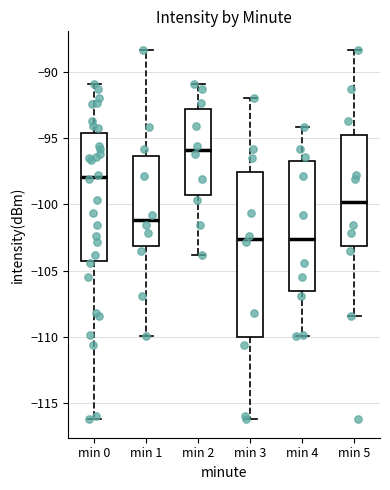

Reading left to right, read every box against the y-axis: the position of its median line, the range the box covers, and the ends of its whiskers. The values are not printed on the chart, so give them approximately, as read against the axis.

min 0: median -98.0, box -104.5 to -94.5, whiskers -116.0 to -91.0
min 1: median -101.0, box -103.0 to -96.5, whiskers -110.0 to -88.5
min 2: median -96.0, box -99.5 to -93.0, whiskers -104.0 to -91.0
min 3: median -102.5, box -110.0 to -97.5, whiskers -116.0 to -92.0
min 4: median -102.5, box -106.5 to -97.0, whiskers -110.0 to -94.0
min 5: median -100.0, box -103.0 to -94.5, whiskers -108.5 to -88.5